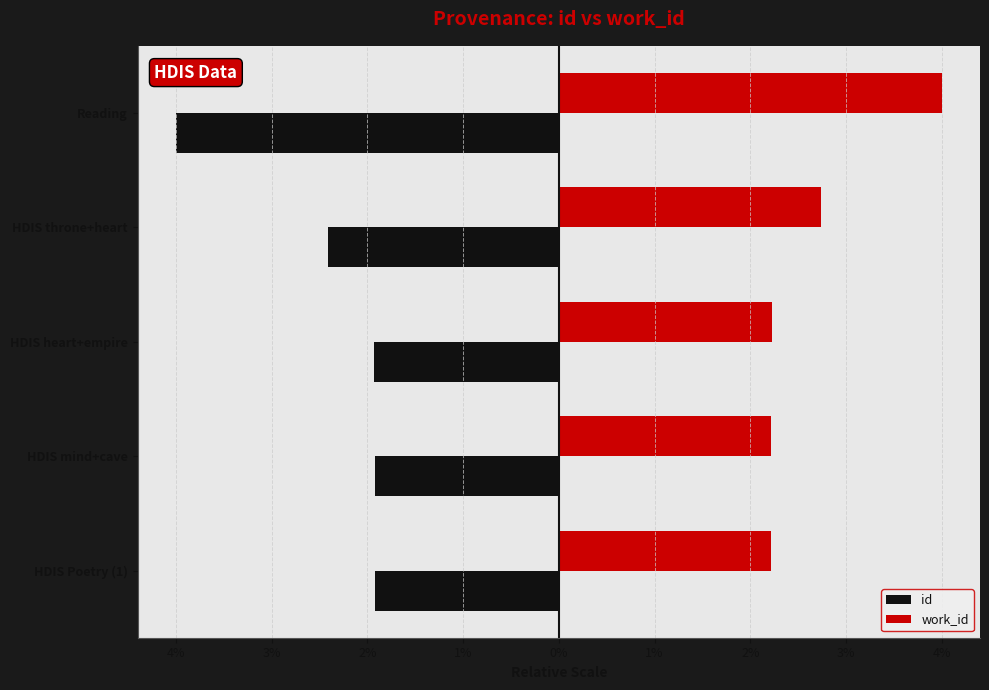

What are all the series names shown in the legend?

id, work_id